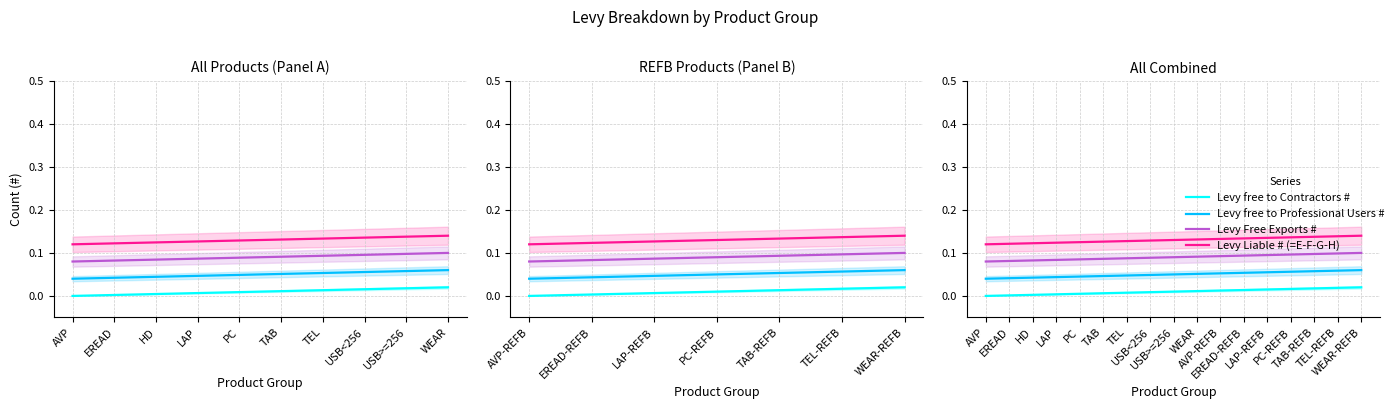

What is the label of the 5th point from the left?

PC